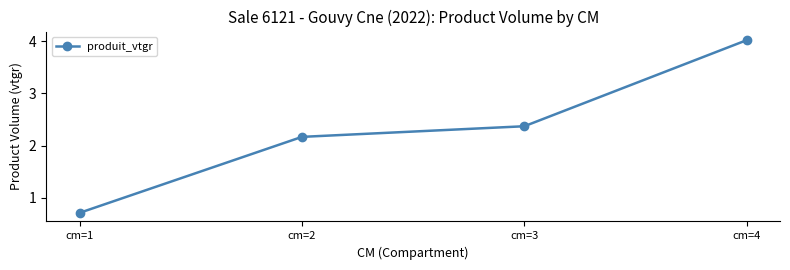

Rank the categories by value from highest to lowest.

cm=4, cm=3, cm=2, cm=1